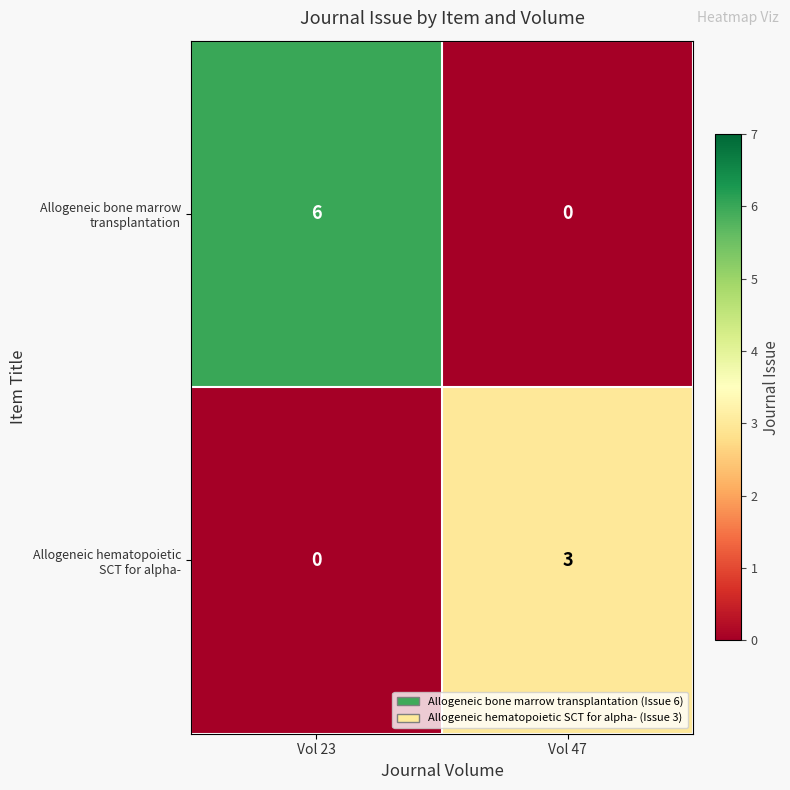

What is the difference between the highest and lowest values at Vol 47?

3